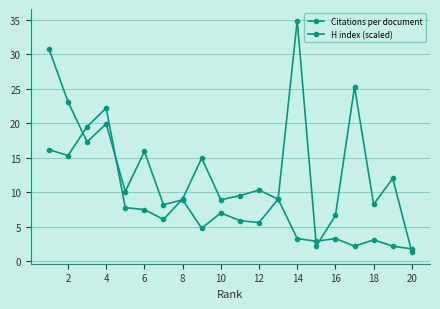

List the series in order of their peak value, highest first.

Citations per document, H index (scaled)